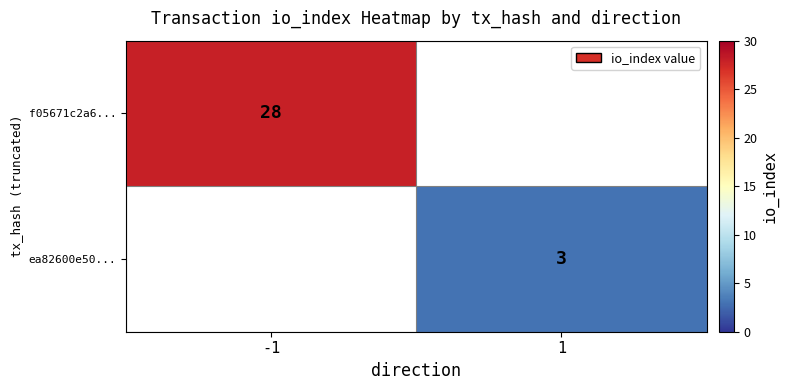

At which category does the chart reach its peak across all series?

-1